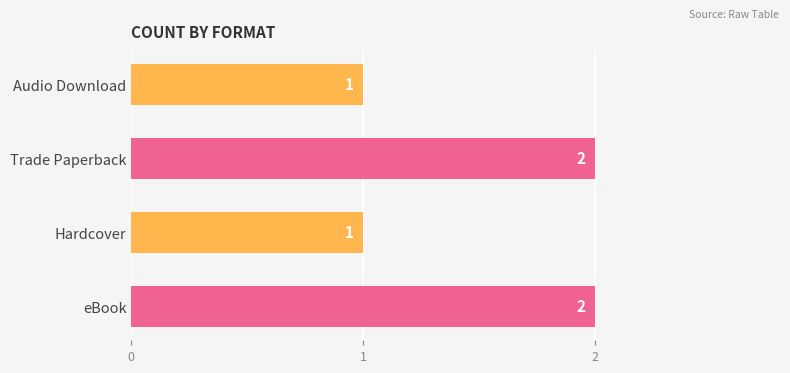

The chart shows a value of 2 at Trade Paperback. True or false?

True